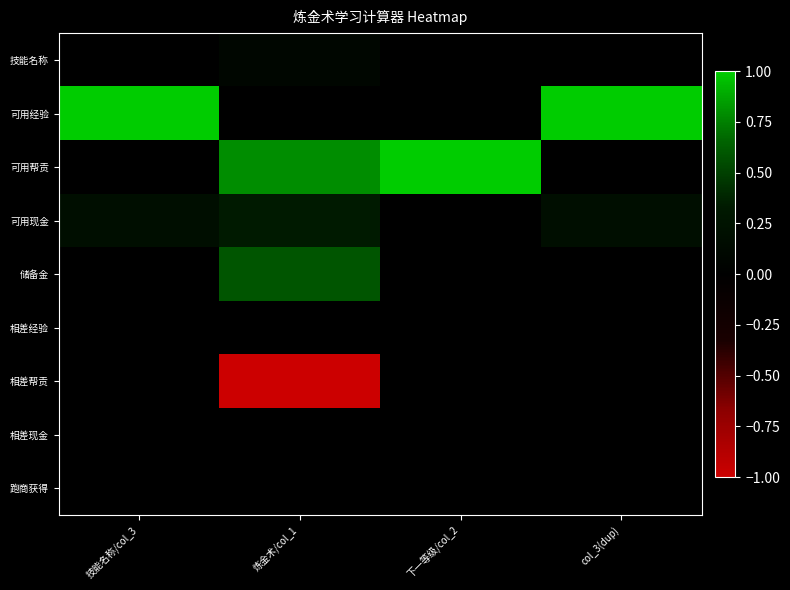

What is the maximum value shown in the chart?

1.0